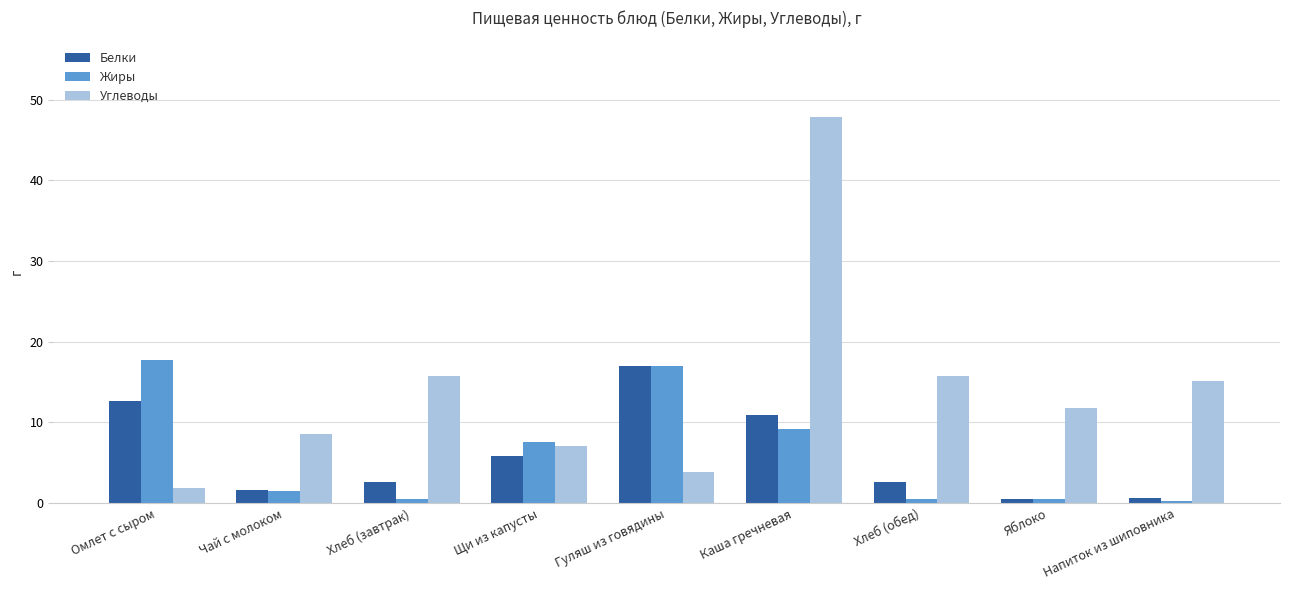

What is the difference between the maximum and minimum values in the Углеводы series?

45.9